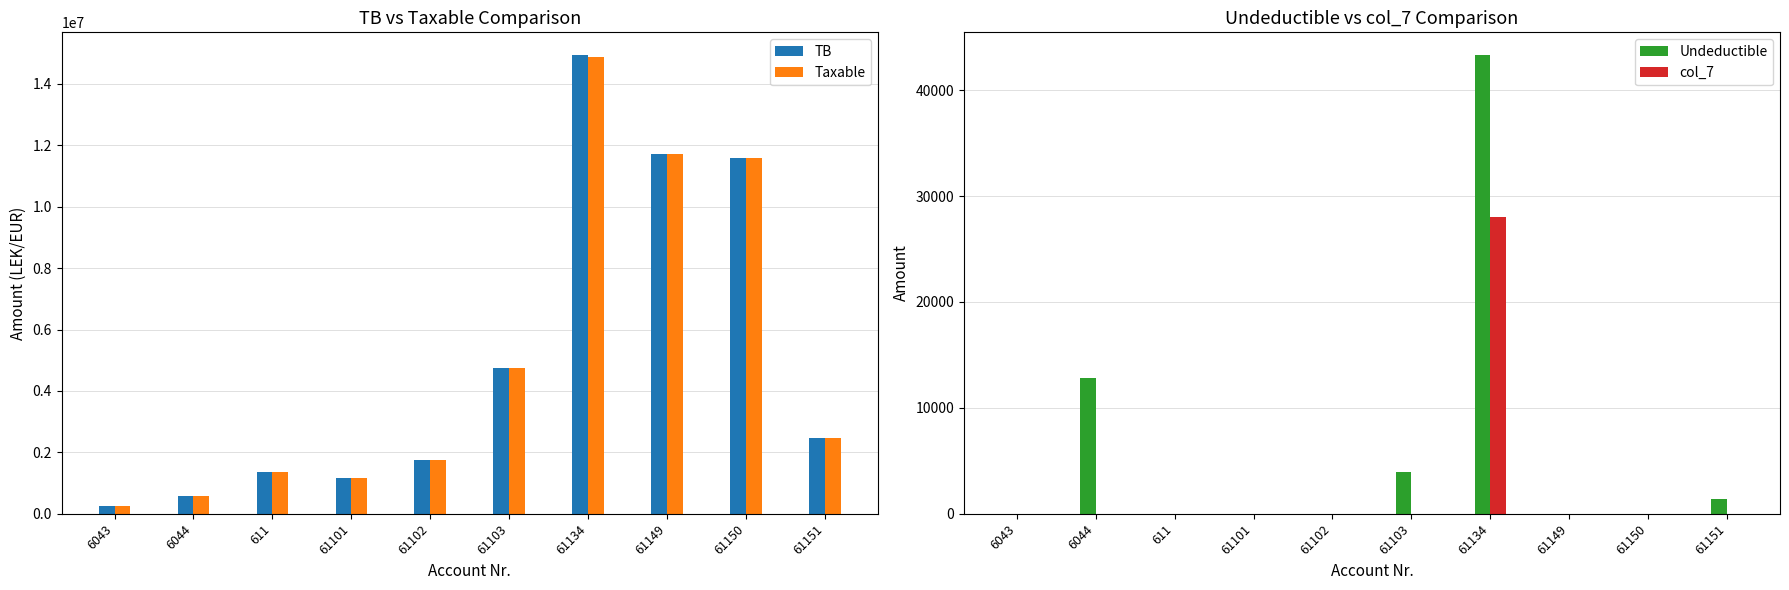

What is the sum of the Undeductible values at 61101 and 6044?

12822